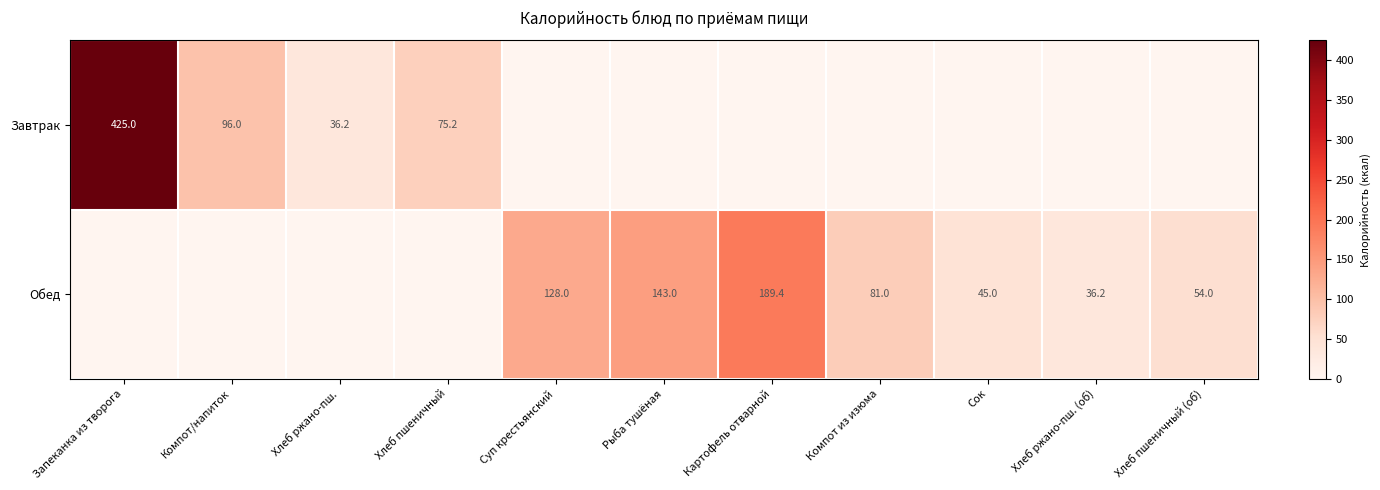

What is the total value across all series at Сок?

45.0